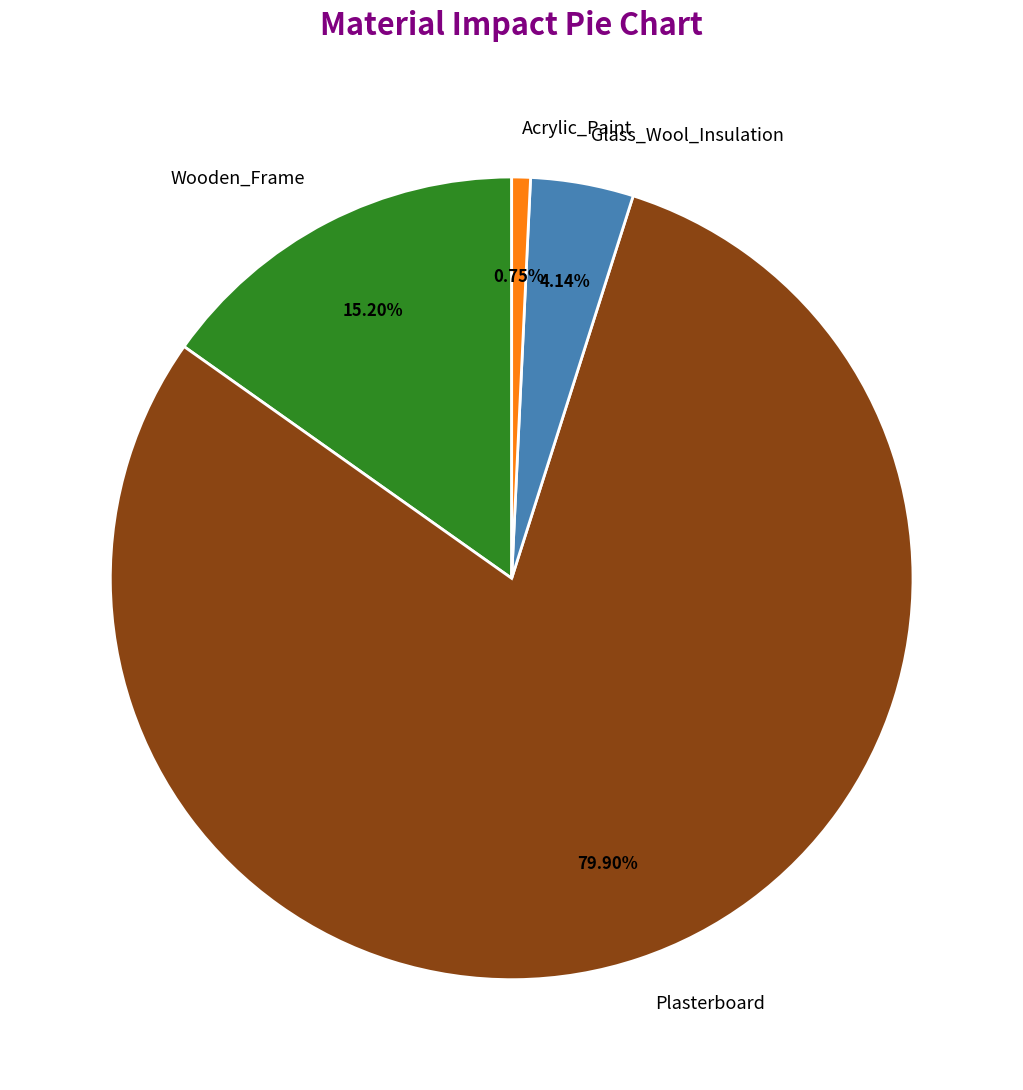

Between Wooden_Frame and Glass_Wool_Insulation, which is larger?

Wooden_Frame